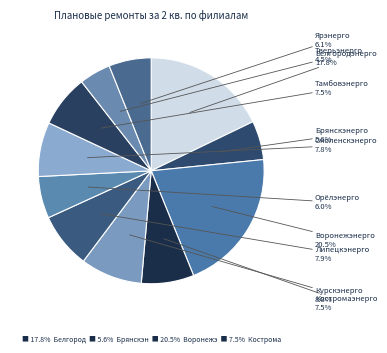

Does any single category account for the majority?

No